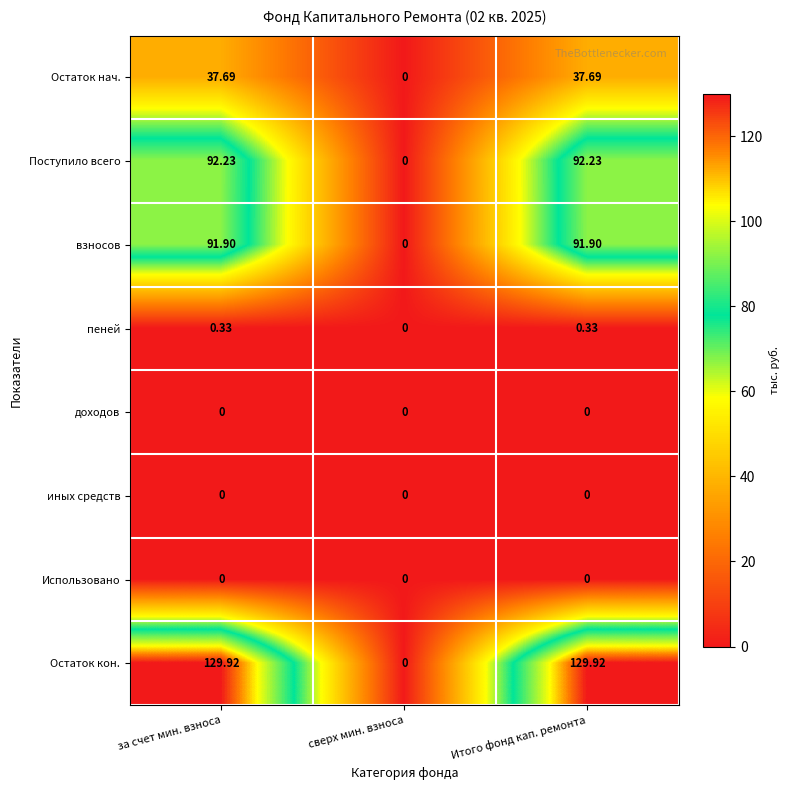

Which series changed the most between за счет мин. взноса and сверх мин. взноса?

Остаток кон.